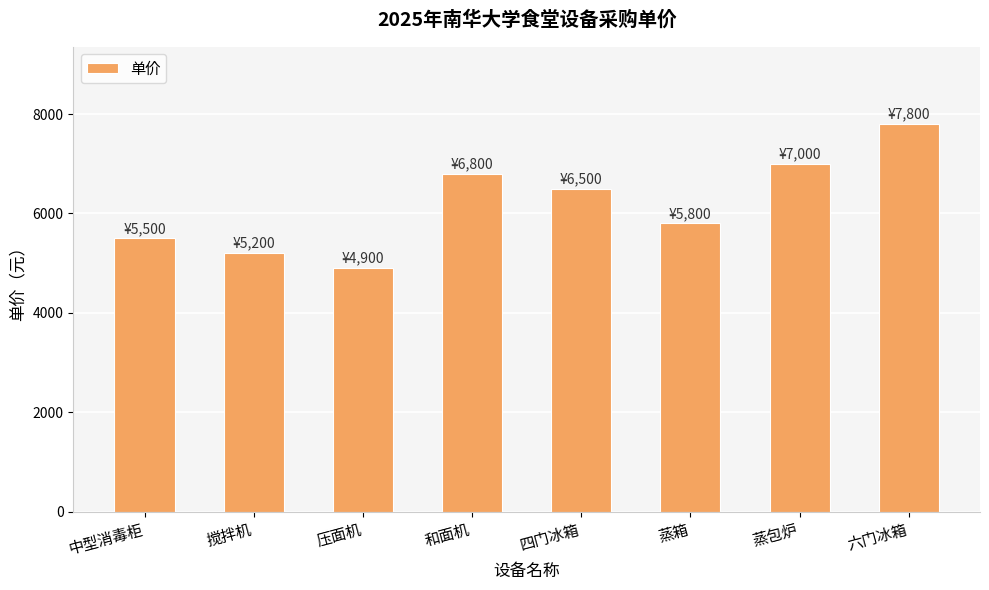

What is the value of the 2nd bar from the left?

5200